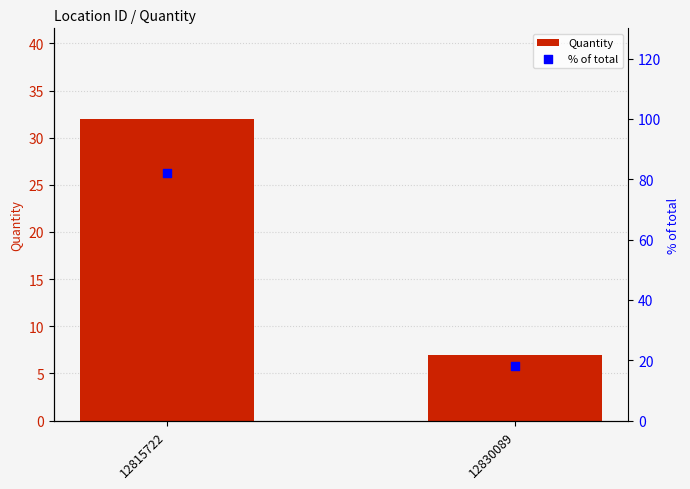

Which series contains the highest Y value?

% of total